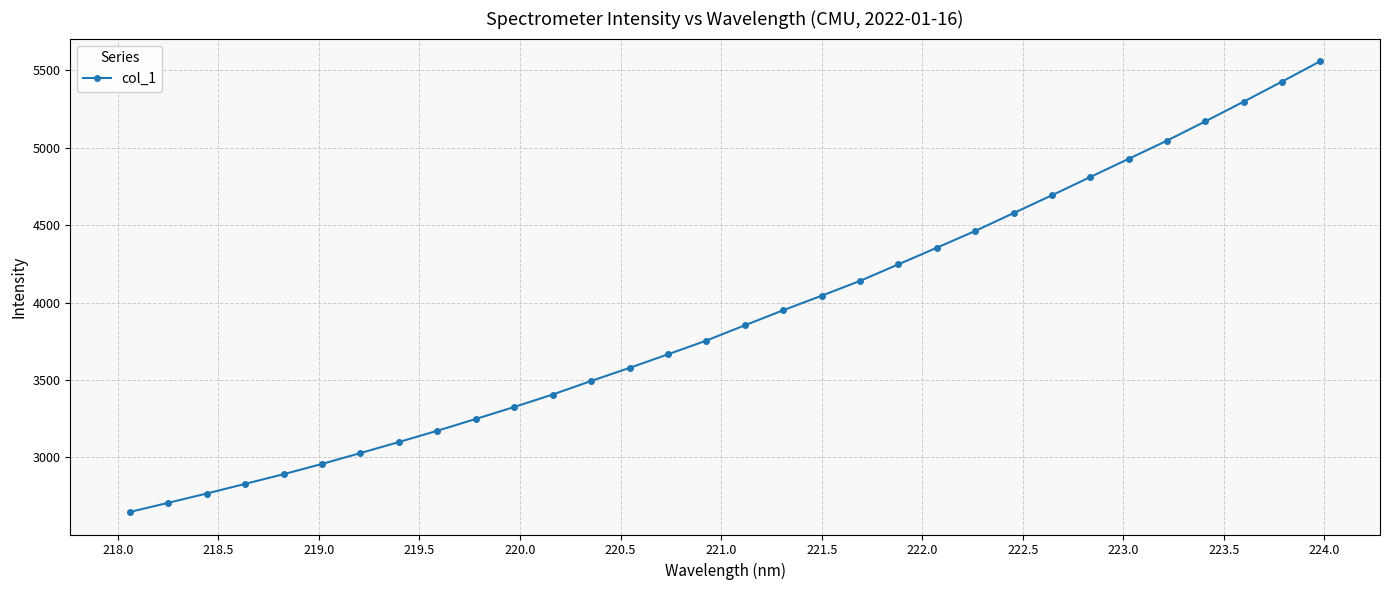

True or false: the data has more than 0 interior local peaks.

False